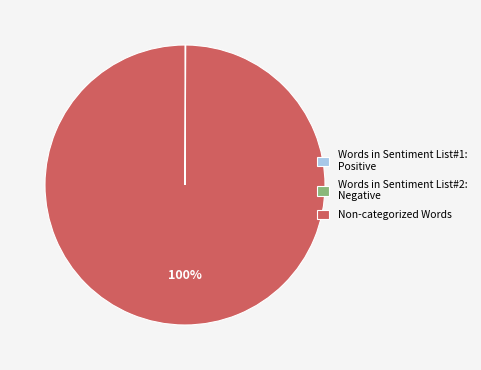

To the nearest percent, what is the difference between the largest and smallest slice percentages?

100%